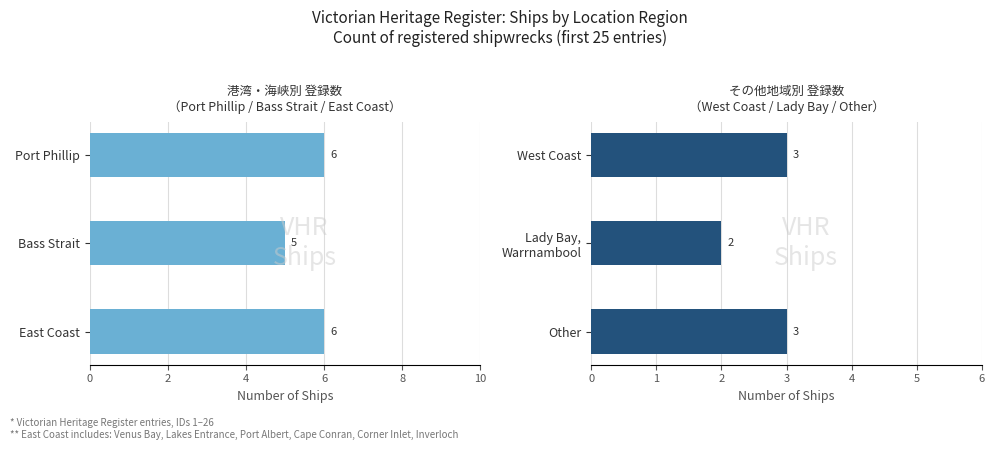

List the series in order of their peak value, lowest first.

West Coast / Lady Bay / Other, Port Phillip / Bass Strait / East Coast